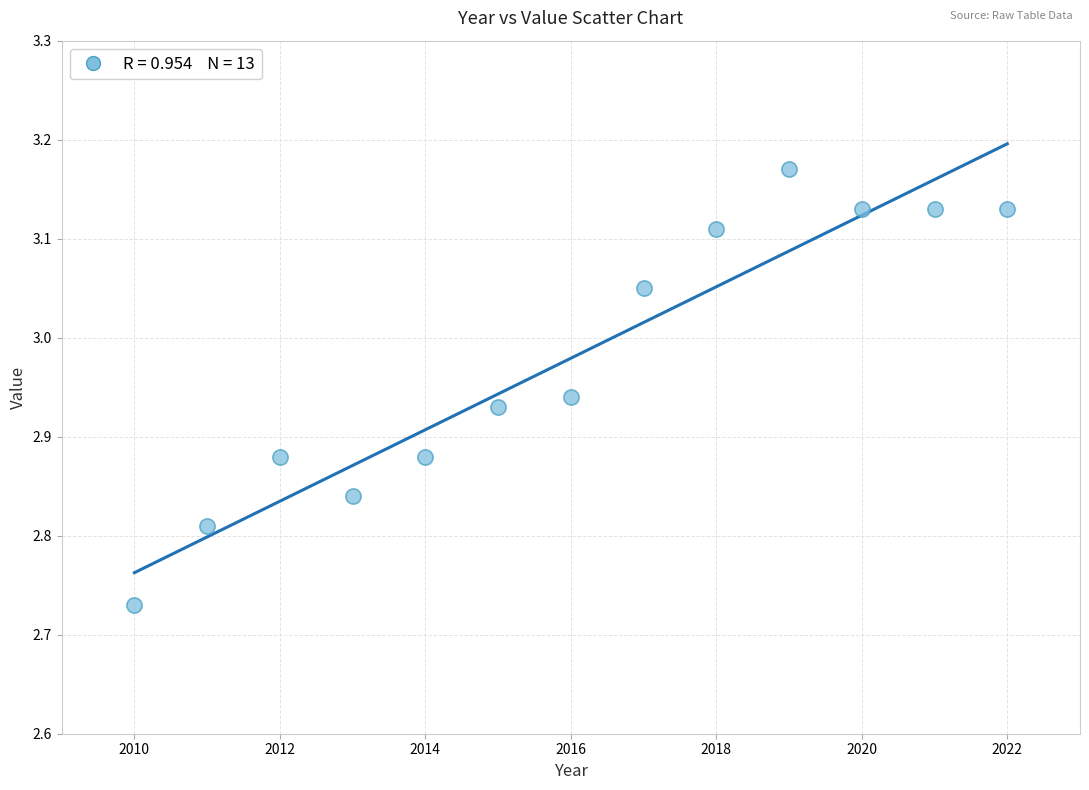

What is the range of Y values (max minus min)?

0.4